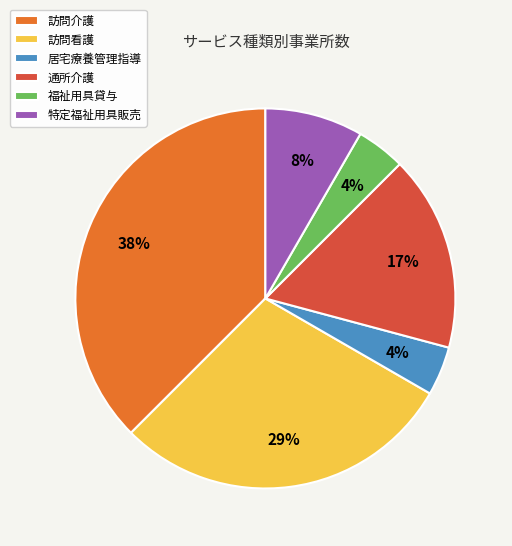

Which slice is the largest?

訪問介護